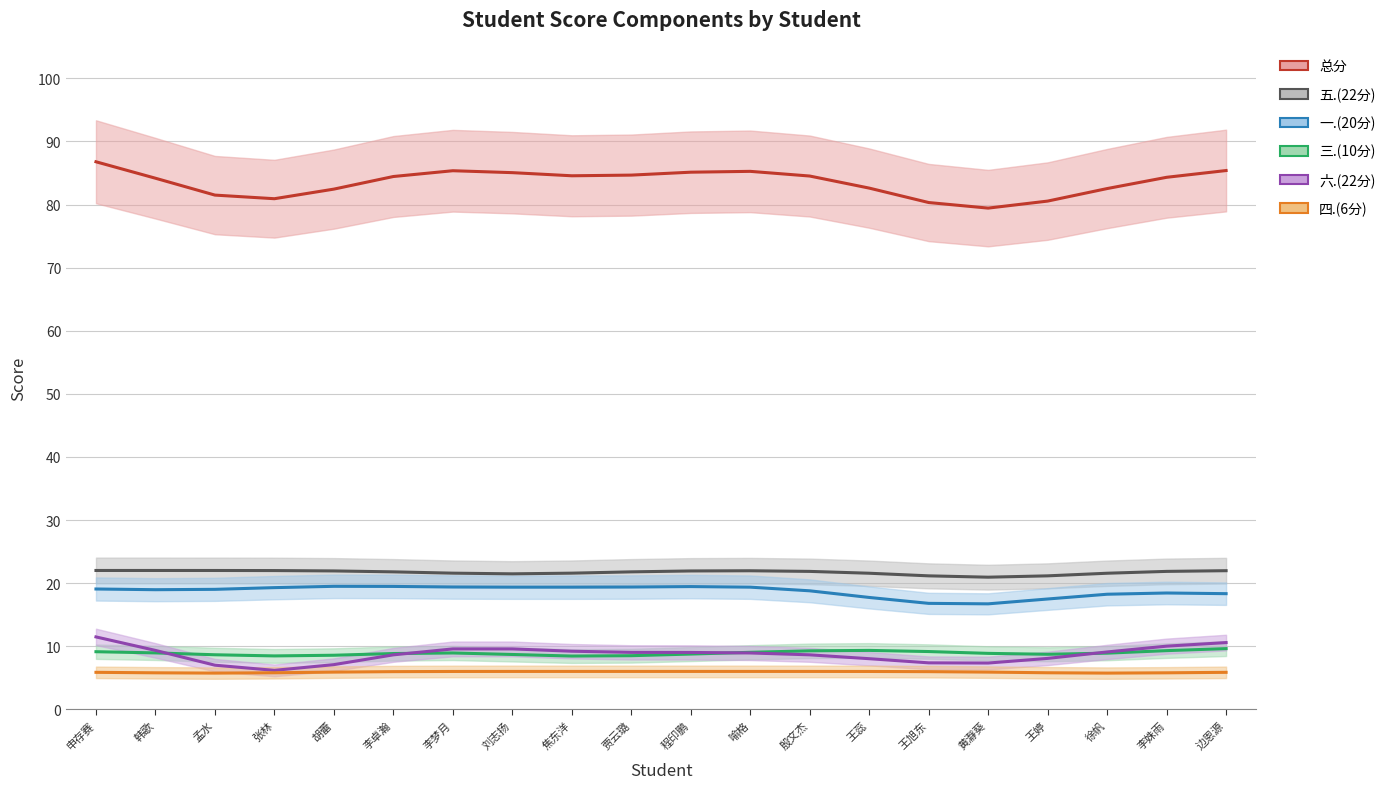

How many data points in 总分 are above 84?

12